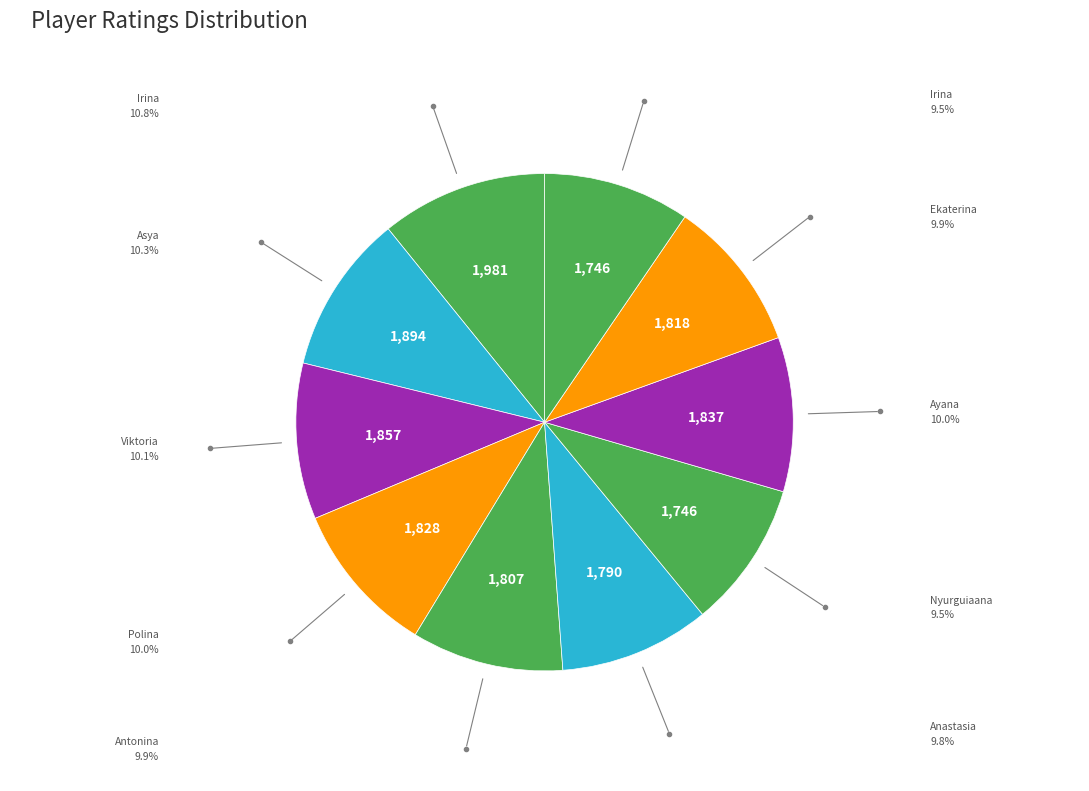

Count the number of slices in the pie.

10